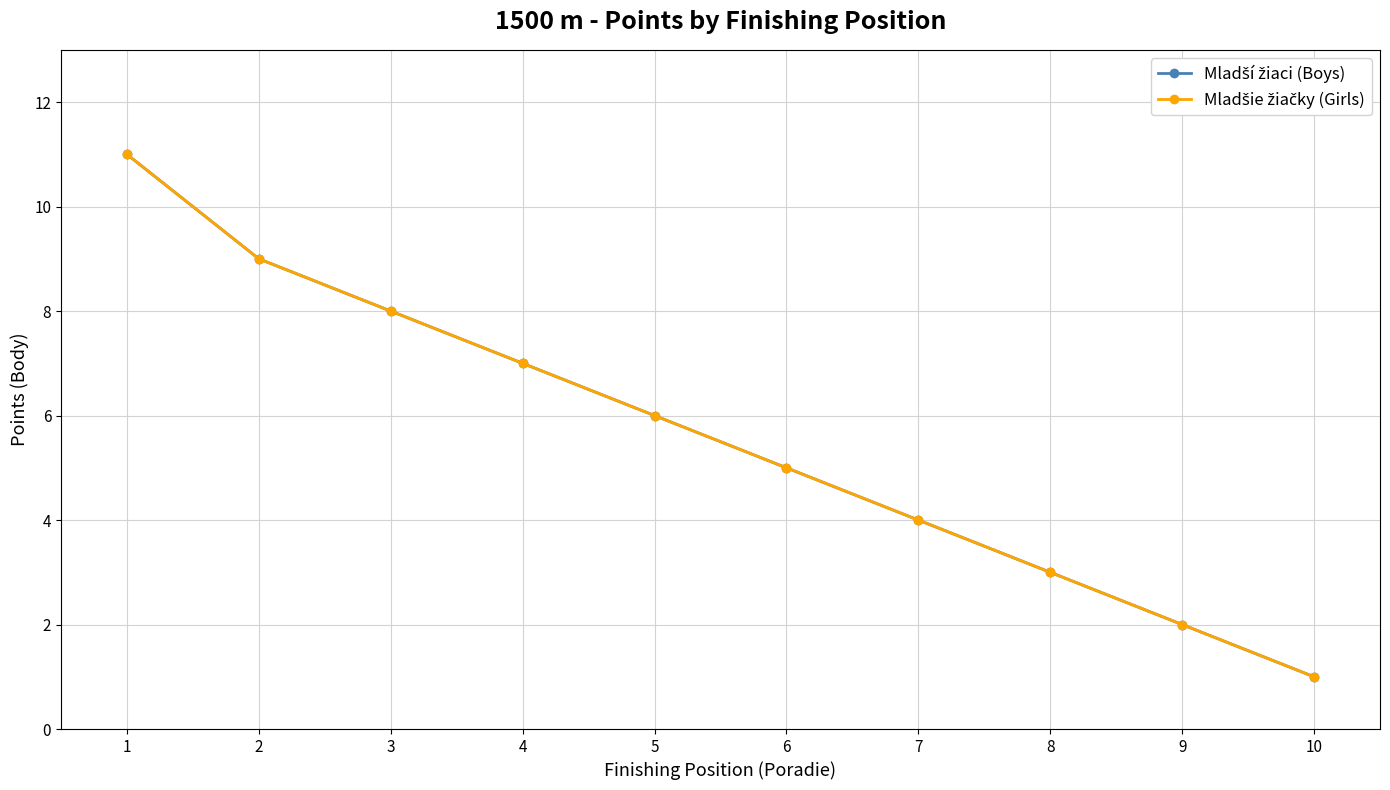

How many lines are shown in the chart?

2